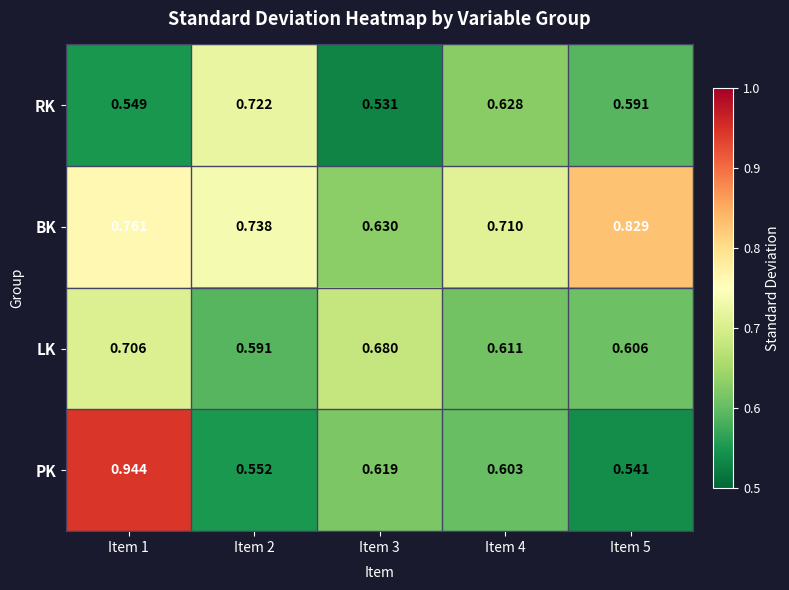

List the series in order of their peak value, lowest first.

LK, RK, BK, PK